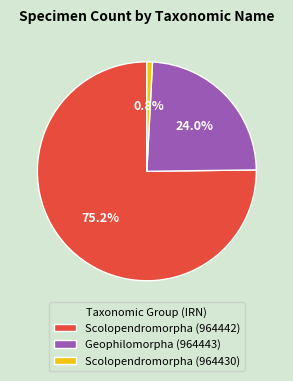

Is it true that Geophilomorpha (964443) is 18% of the pie?

False